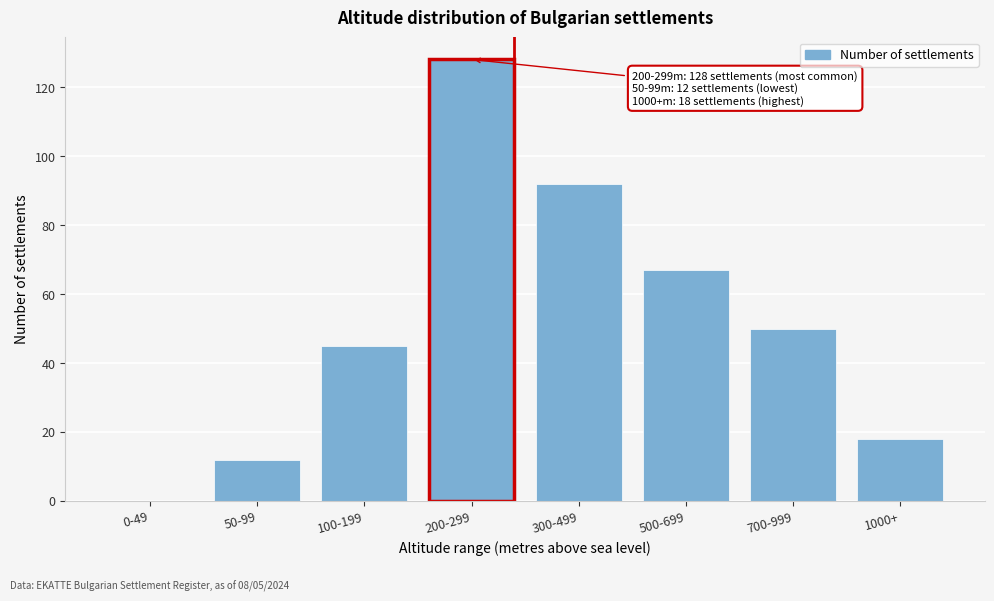

Reading right to left, transcribe all the data shown in this chart.

1000+=18	700-999=50	500-699=67	300-499=92	200-299=128	100-199=45	50-99=12	0-49=0